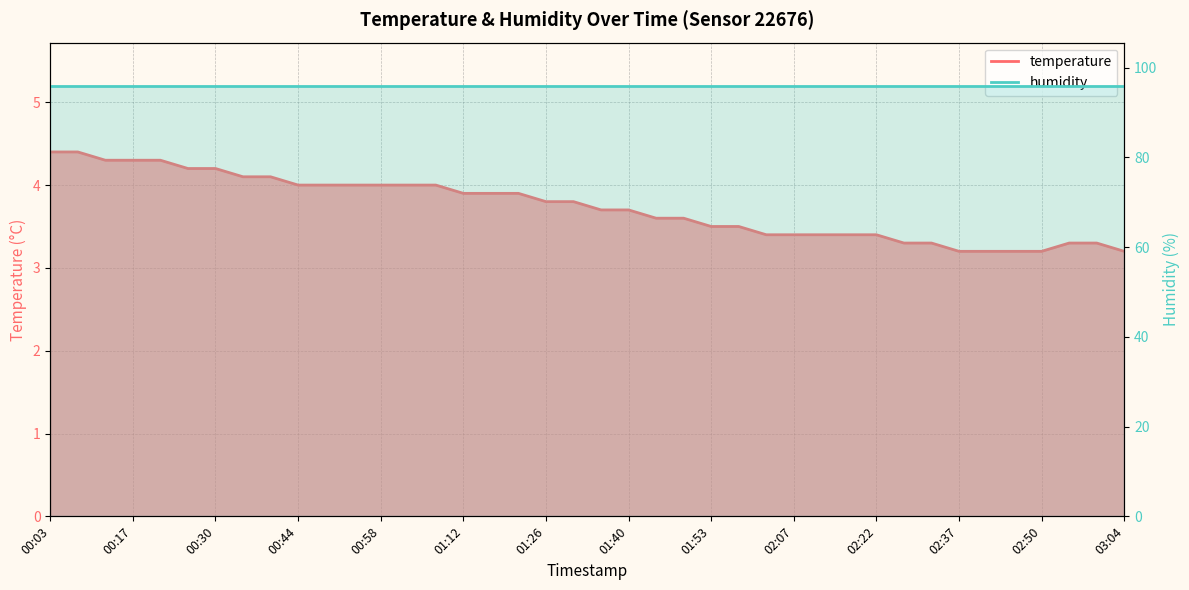

Rank the categories by value from highest to lowest.

00:03, 00:07, 00:12, 00:17, 00:21, 00:26, 00:30, 00:35, 00:40, 00:44, 00:49, 00:54, 00:58, 01:03, 01:07, 01:12, 01:17, 01:21, 01:26, 01:30, 01:35, 01:40, 01:44, 01:49, 01:53, 01:58, 02:03, 02:07, 02:12, 02:17, 02:22, 02:26, 02:32, 02:55, 03:00, 02:37, 02:41, 02:46, 02:50, 03:04